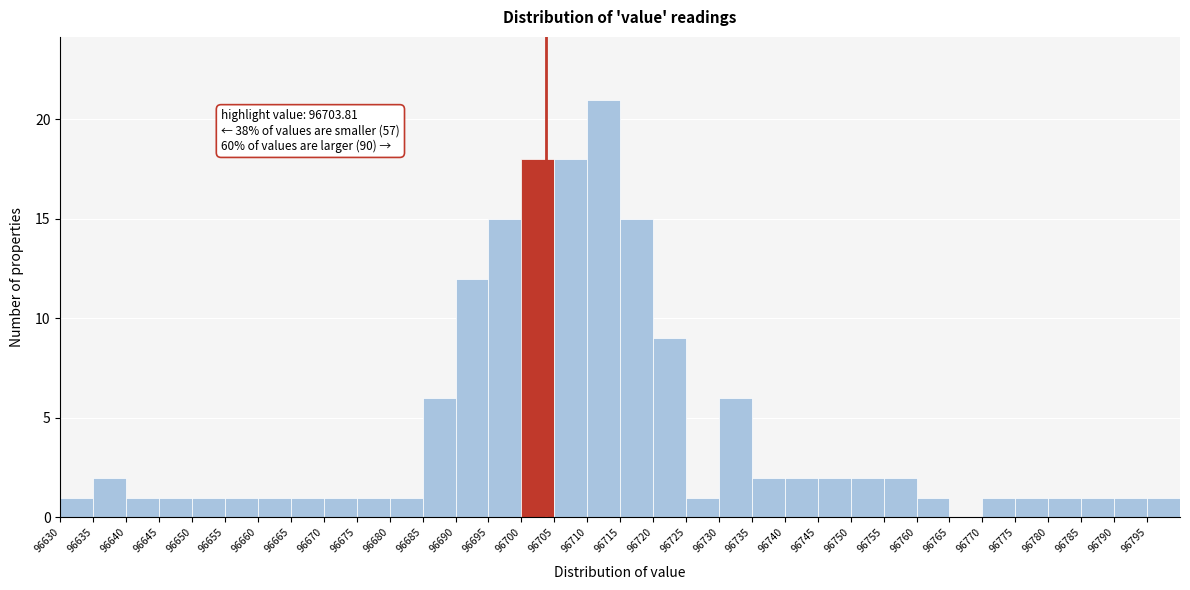

Which range on the x-axis has the tallest bar?

96710 to 96715